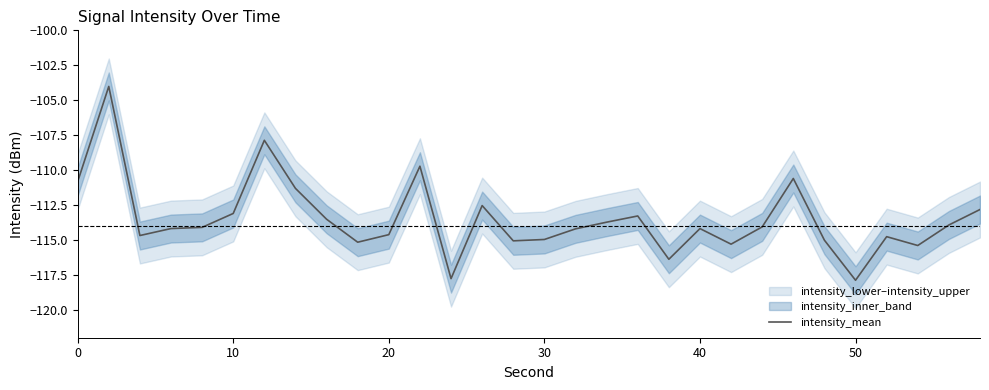

The value of intensity_mean at 30 is -115.0. True or false?

True